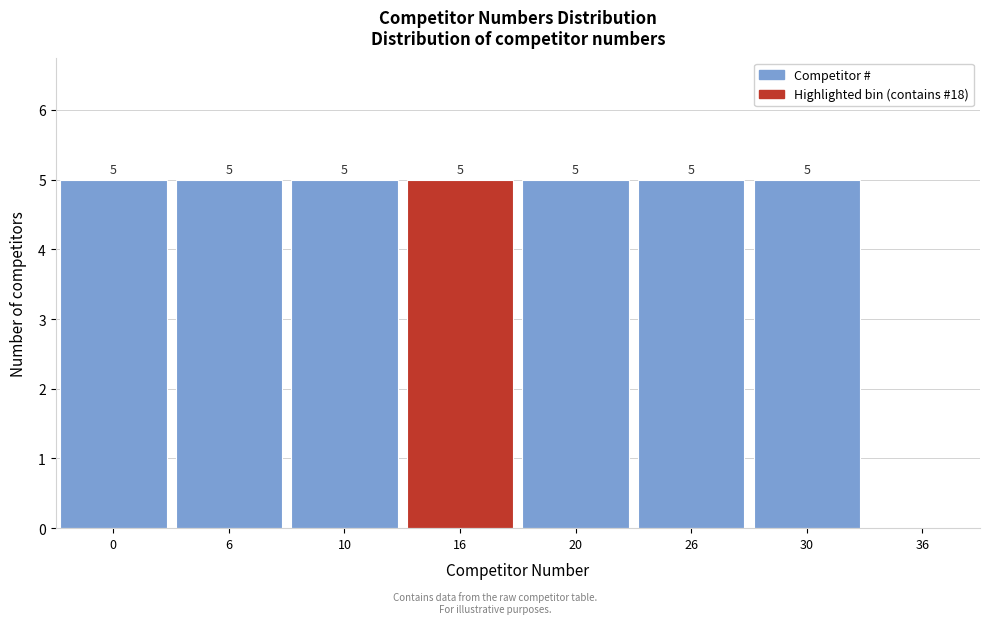

Reading left to right, list all the values displayed in this chart.

0=5	6=5	10=5	16=5	20=5	26=5	30=5	36=0